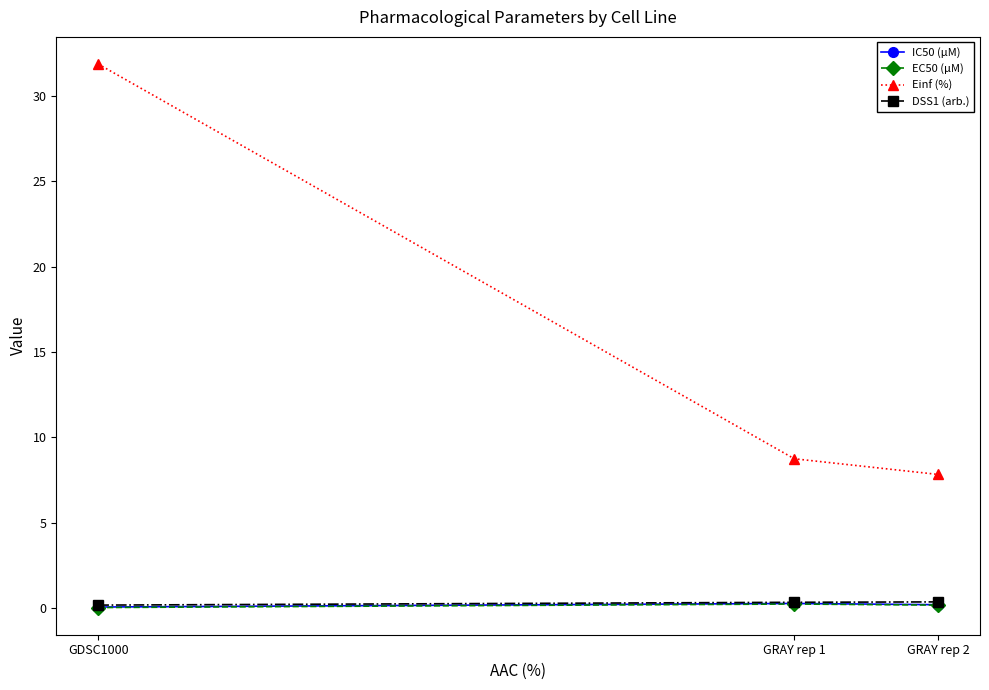

Which series changed the most between GRAY rep 1 and GRAY rep 2?

Einf (%)